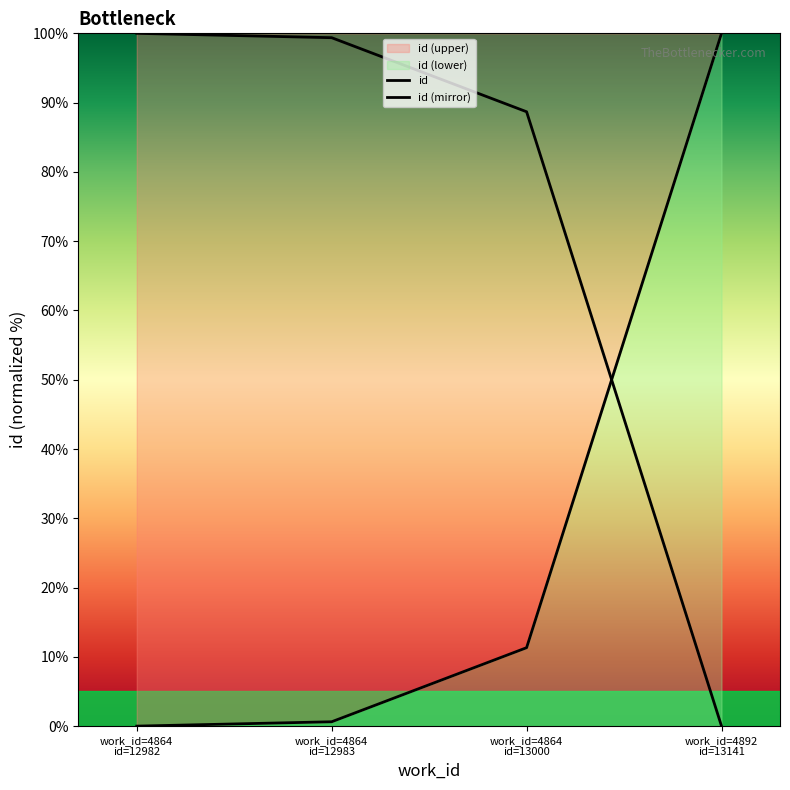

How many positive values does the id (mirror) series have?

3